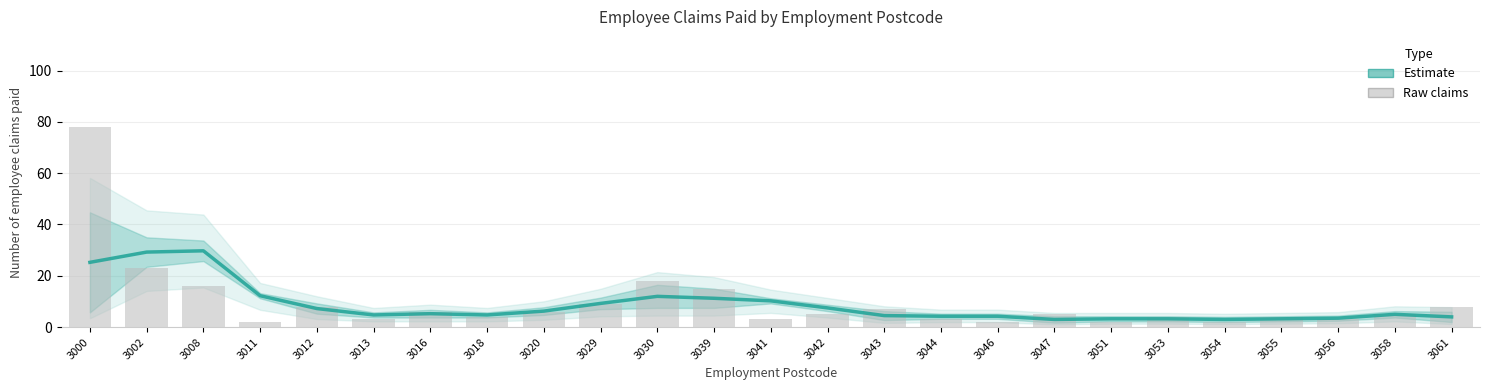

List the series in order of their overall mean, highest first.

Raw claims, Estimate